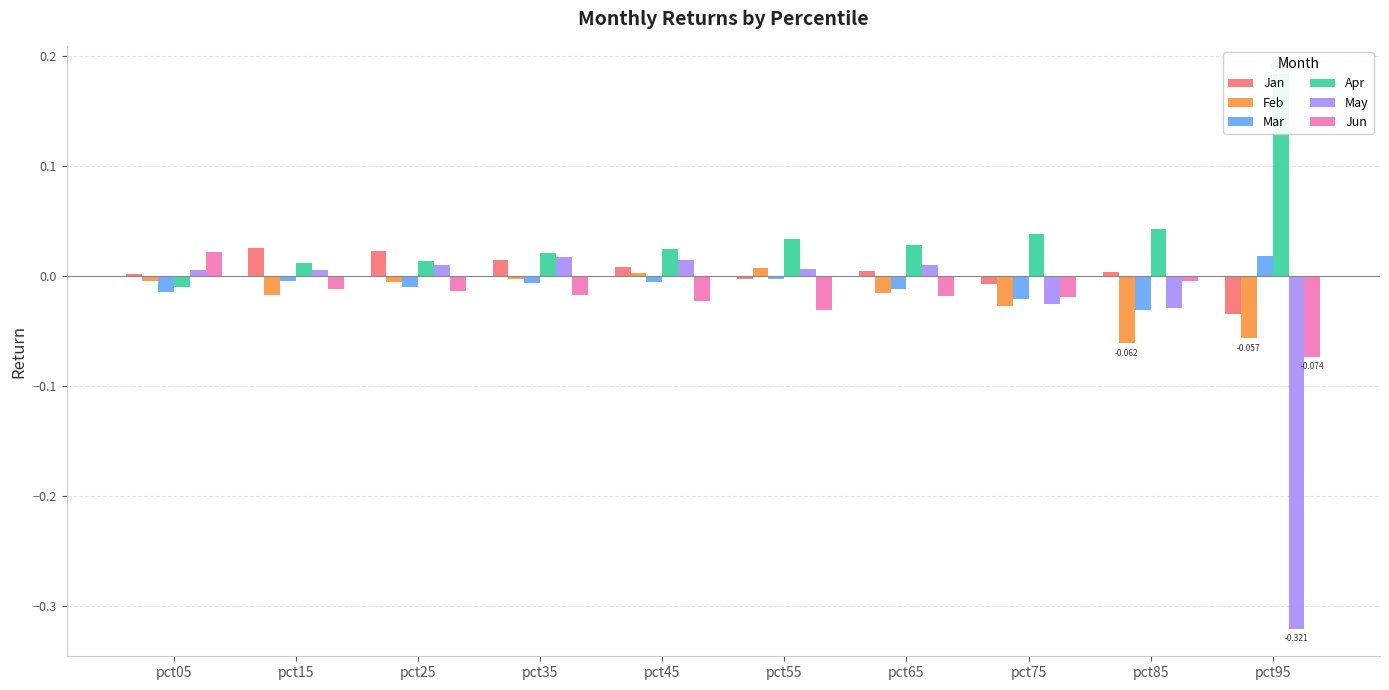

Reading left to right, transcribe all the data shown in this chart.

Jan: pct05=0.0	pct15=0.0	pct25=0.0	pct35=0.0	pct45=0.0	pct55=-0.0	pct65=0.0	pct75=-0.0	pct85=0.0	pct95=-0.0
Feb: pct05=-0.0	pct15=-0.0	pct25=-0.0	pct35=-0.0	pct45=0.0	pct55=0.0	pct65=-0.0	pct75=-0.0	pct85=-0.1	pct95=-0.1
Mar: pct05=-0.0	pct15=-0.0	pct25=-0.0	pct35=-0.0	pct45=-0.0	pct55=-0.0	pct65=-0.0	pct75=-0.0	pct85=-0.0	pct95=0.0
Apr: pct05=-0.0	pct15=0.0	pct25=0.0	pct35=0.0	pct45=0.0	pct55=0.0	pct65=0.0	pct75=0.0	pct85=0.0	pct95=0.2
May: pct05=0.0	pct15=0.0	pct25=0.0	pct35=0.0	pct45=0.0	pct55=0.0	pct65=0.0	pct75=-0.0	pct85=-0.0	pct95=-0.3
Jun: pct05=0.0	pct15=-0.0	pct25=-0.0	pct35=-0.0	pct45=-0.0	pct55=-0.0	pct65=-0.0	pct75=-0.0	pct85=-0.0	pct95=-0.1